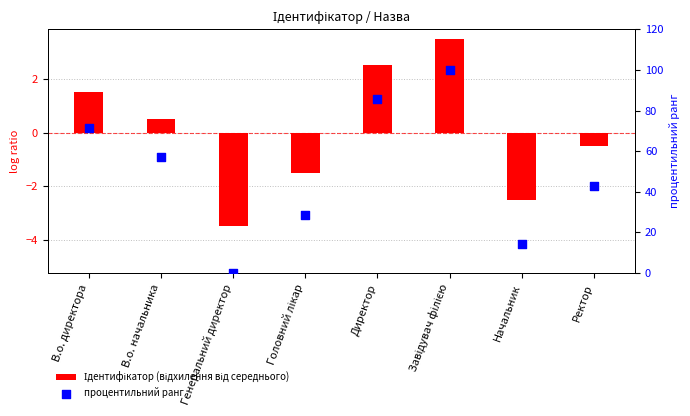

Which series has the largest total across all categories?

процентильний ранг